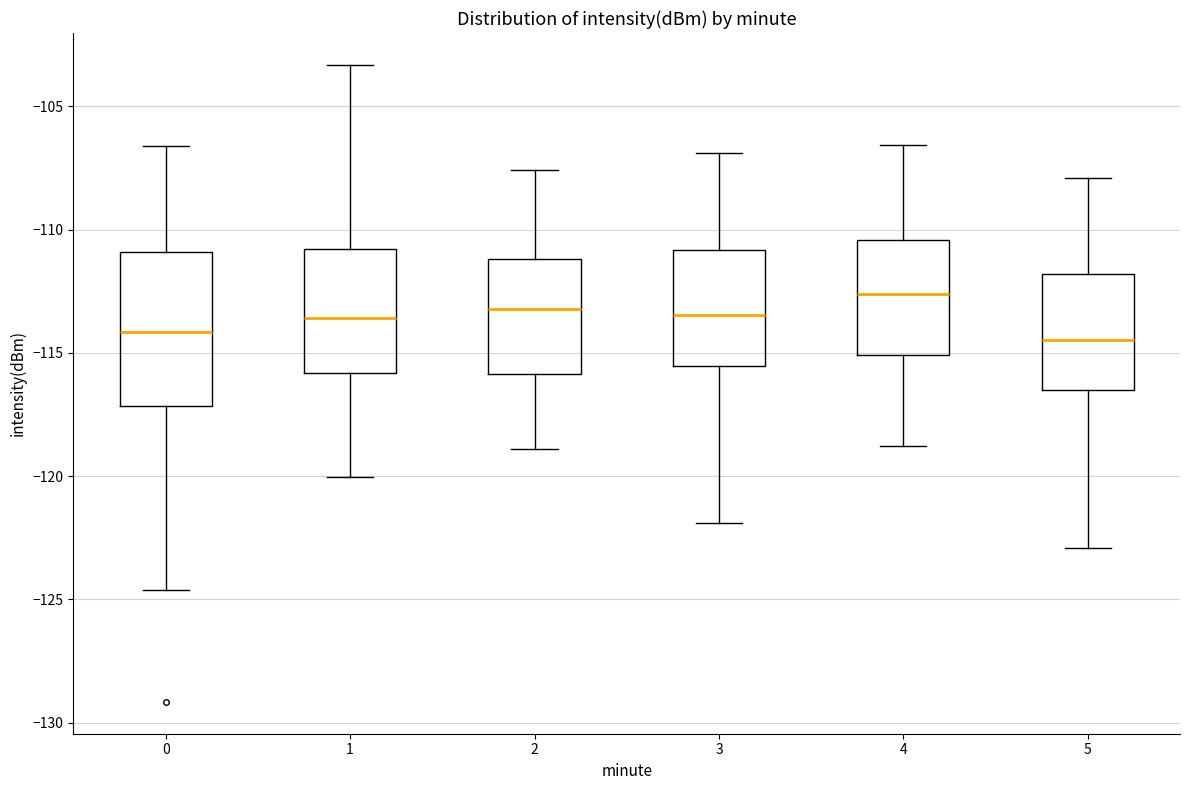

Reading left to right, read every box against the y-axis: the position of its median line, the range the box covers, and the ends of its whiskers. The values are not printed on the chart, so give them approximately, as read against the axis.

0: median -114.0, box -117.0 to -111.0, whiskers -124.5 to -106.5
1: median -113.5, box -116.0 to -111.0, whiskers -120.0 to -103.5
2: median -113.0, box -116.0 to -111.0, whiskers -119.0 to -107.5
3: median -113.5, box -115.5 to -111.0, whiskers -122.0 to -107.0
4: median -112.5, box -115.0 to -110.5, whiskers -119.0 to -106.5
5: median -114.5, box -116.5 to -112.0, whiskers -123.0 to -108.0